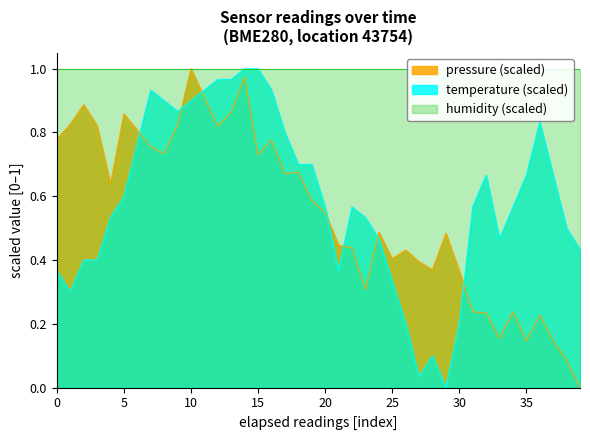

Which category has the lowest value in the temperature series?

29